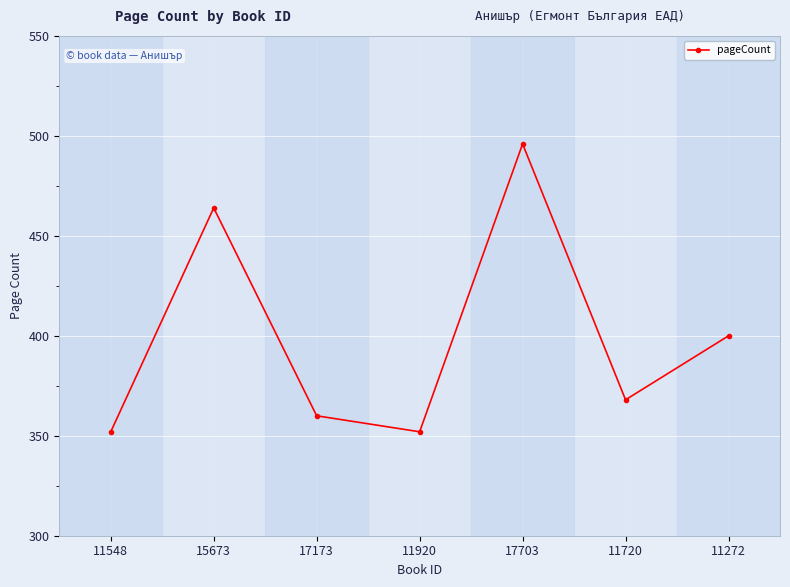

What is the label of the 2nd point from the left?

15673